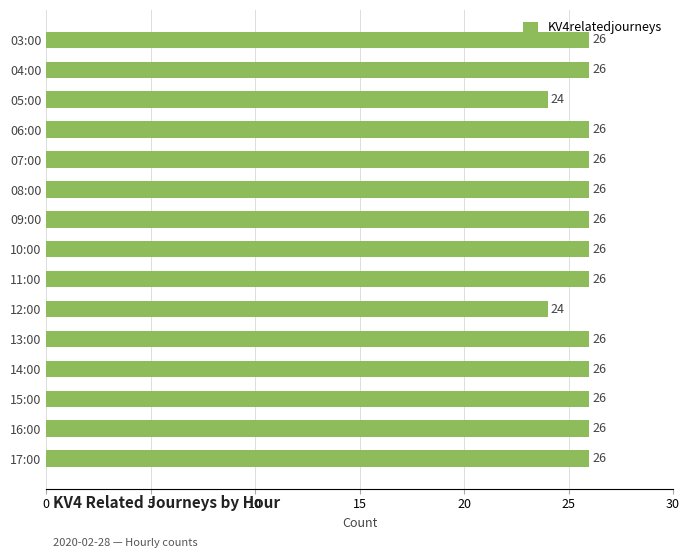

What is the sum of all values?

386